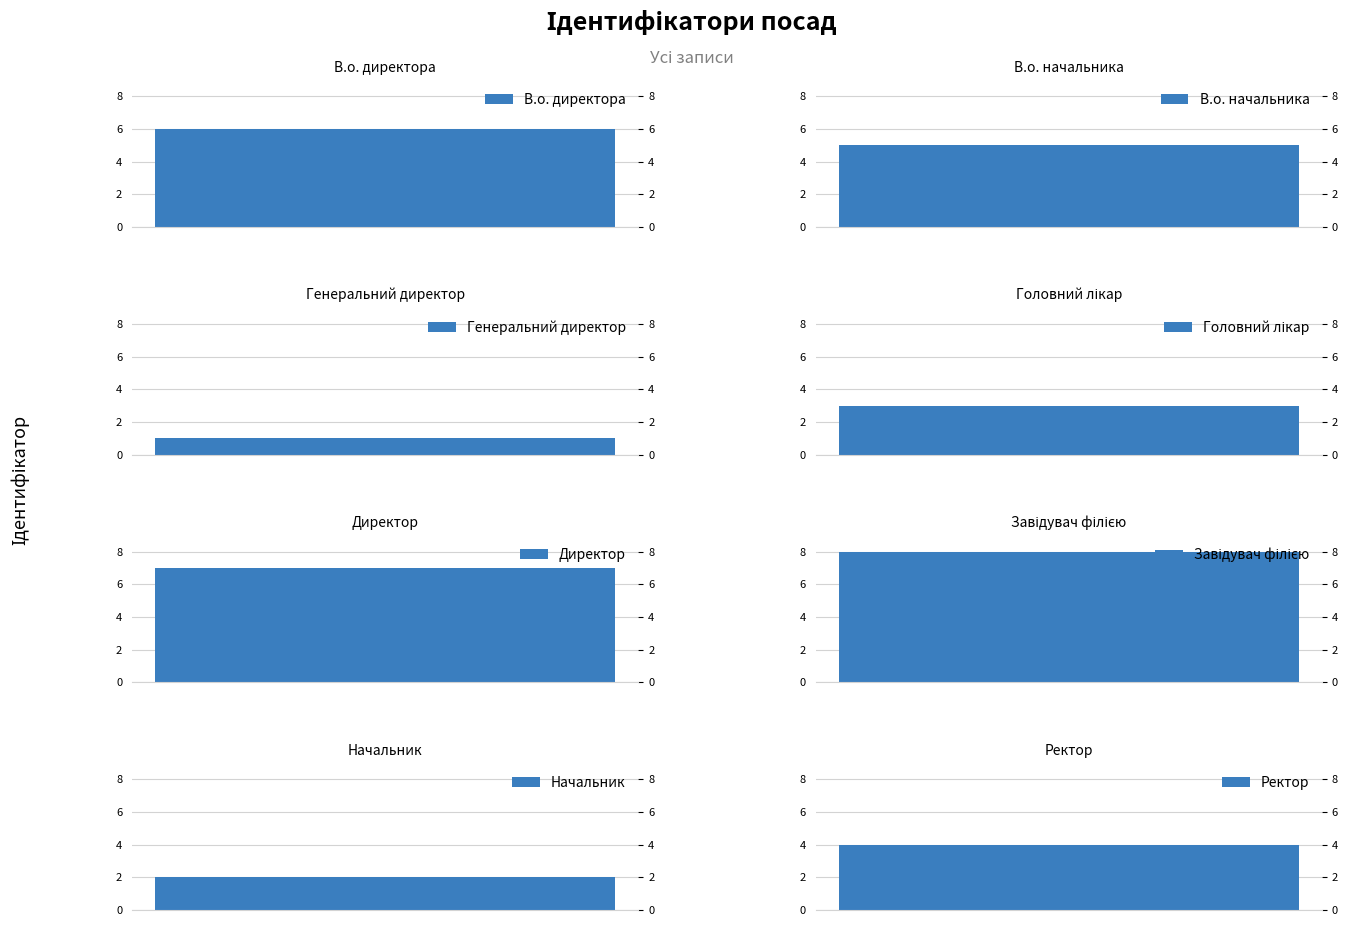

What value does the data have at Генеральний директор?

1